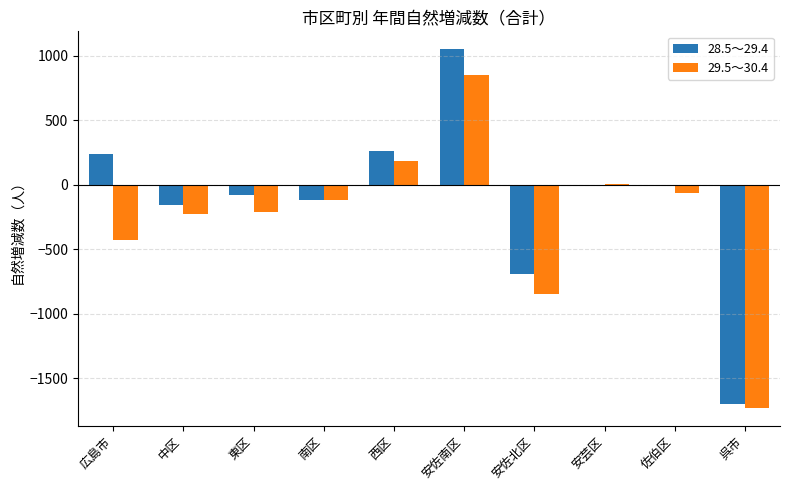

Does the chart contain stacked bars?

No